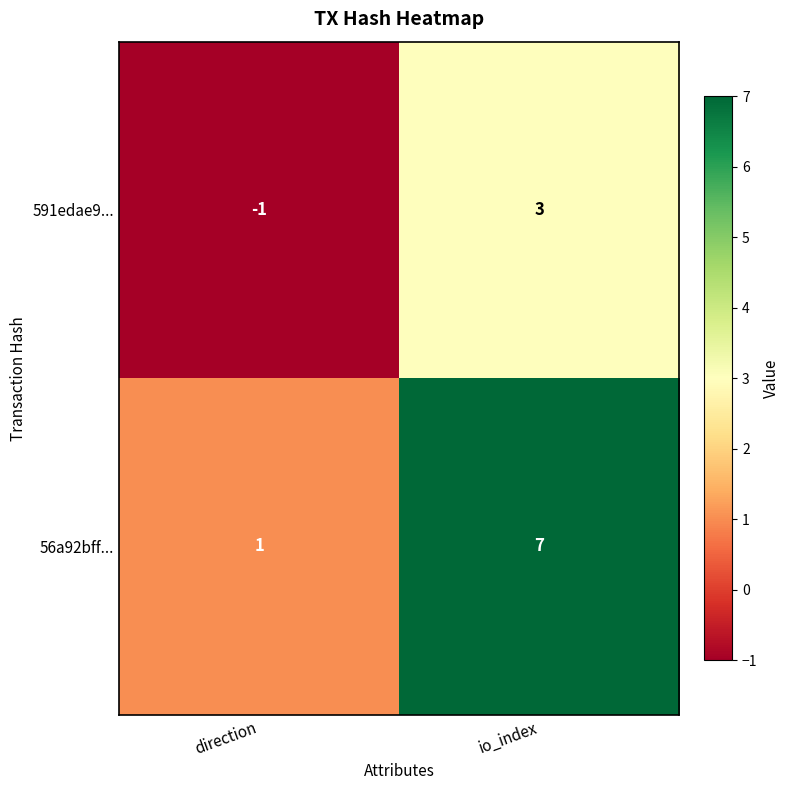

What is the greatest value displayed?

7